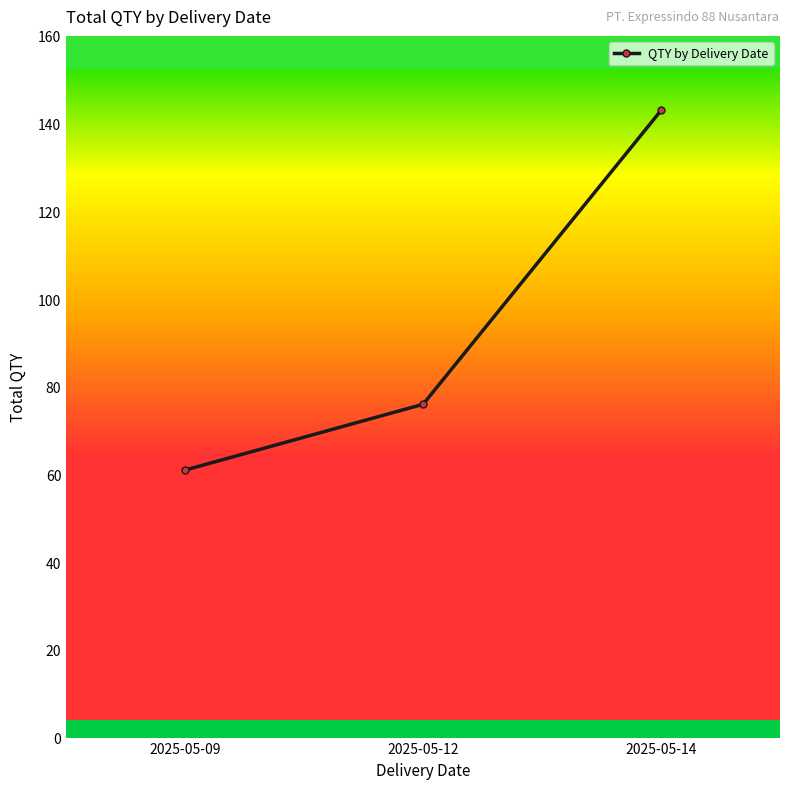

What is the maximum value shown in the chart?

143